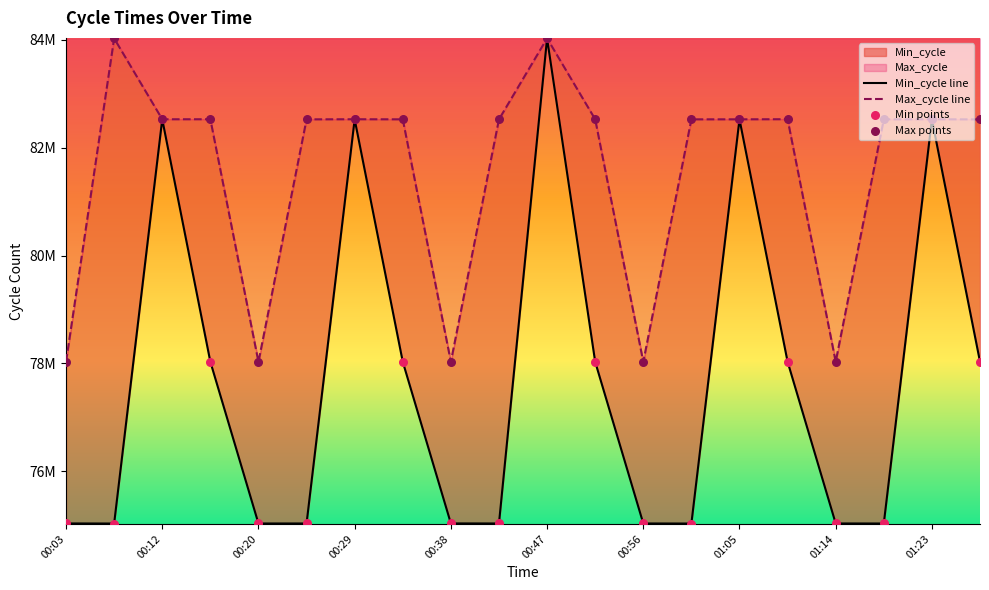

Which series has the largest Y range (max minus min)?

Min_cycle line